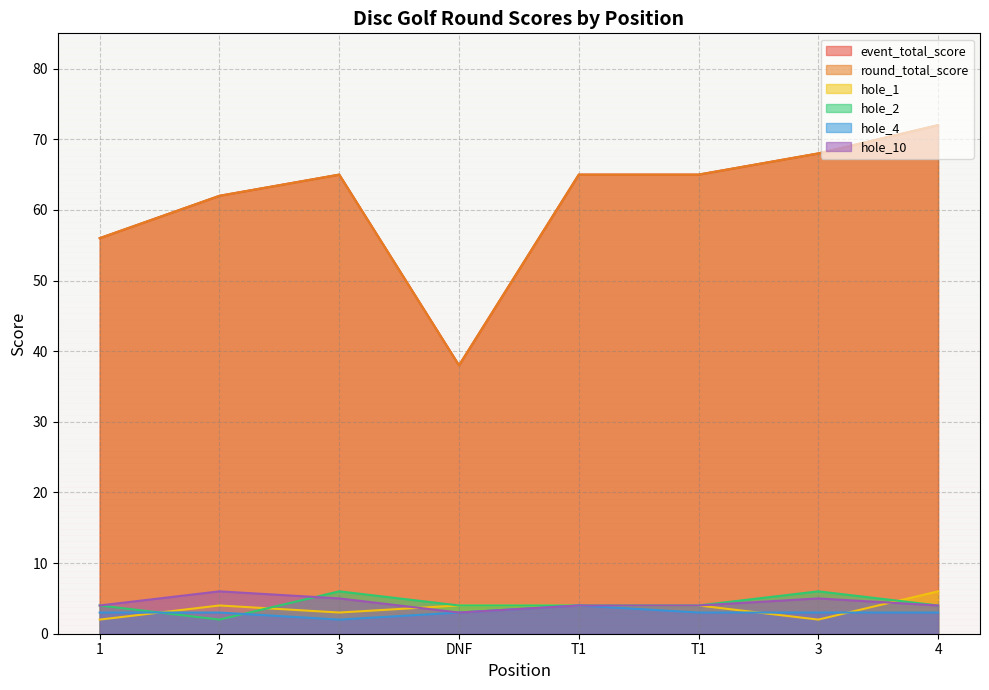

What is the value of the event_total_score point at the 2nd from the left?

62